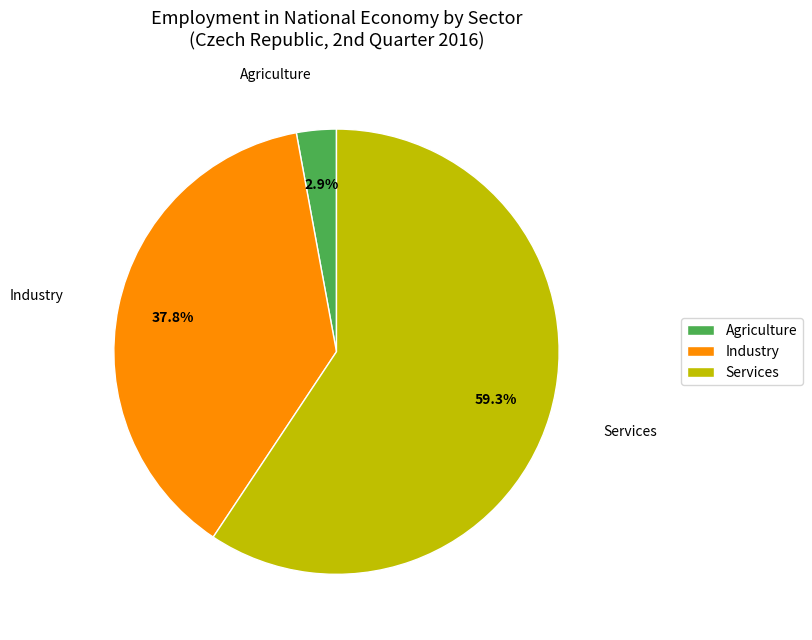

What is the largest slice in the pie chart?

Services